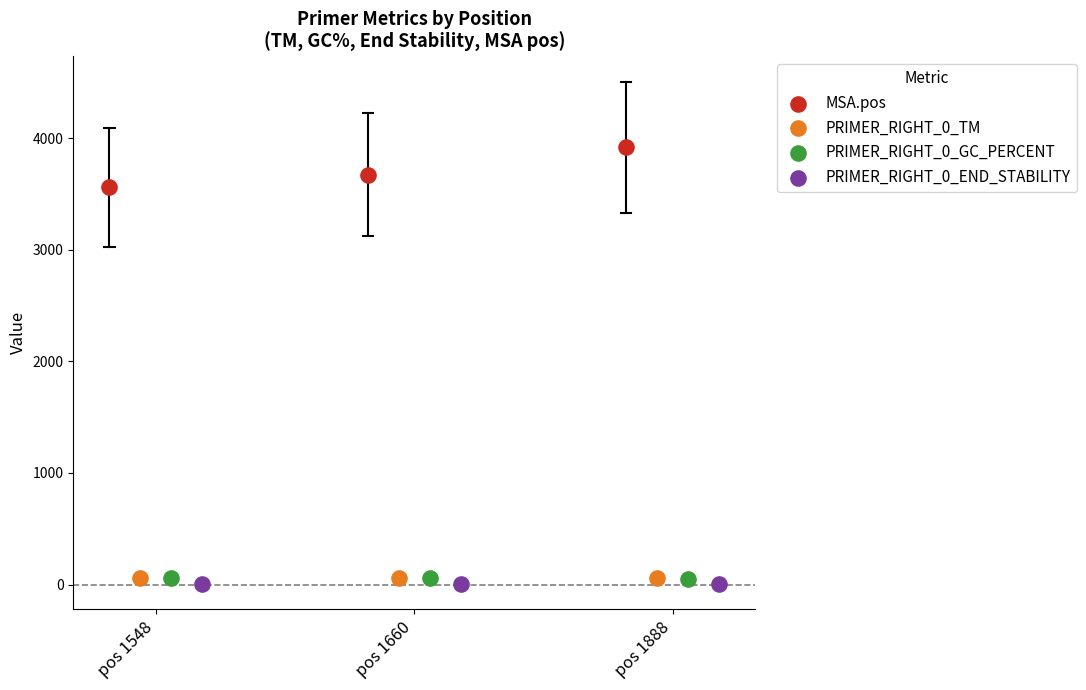

Which series has the largest Y range (max minus min)?

MSA.pos